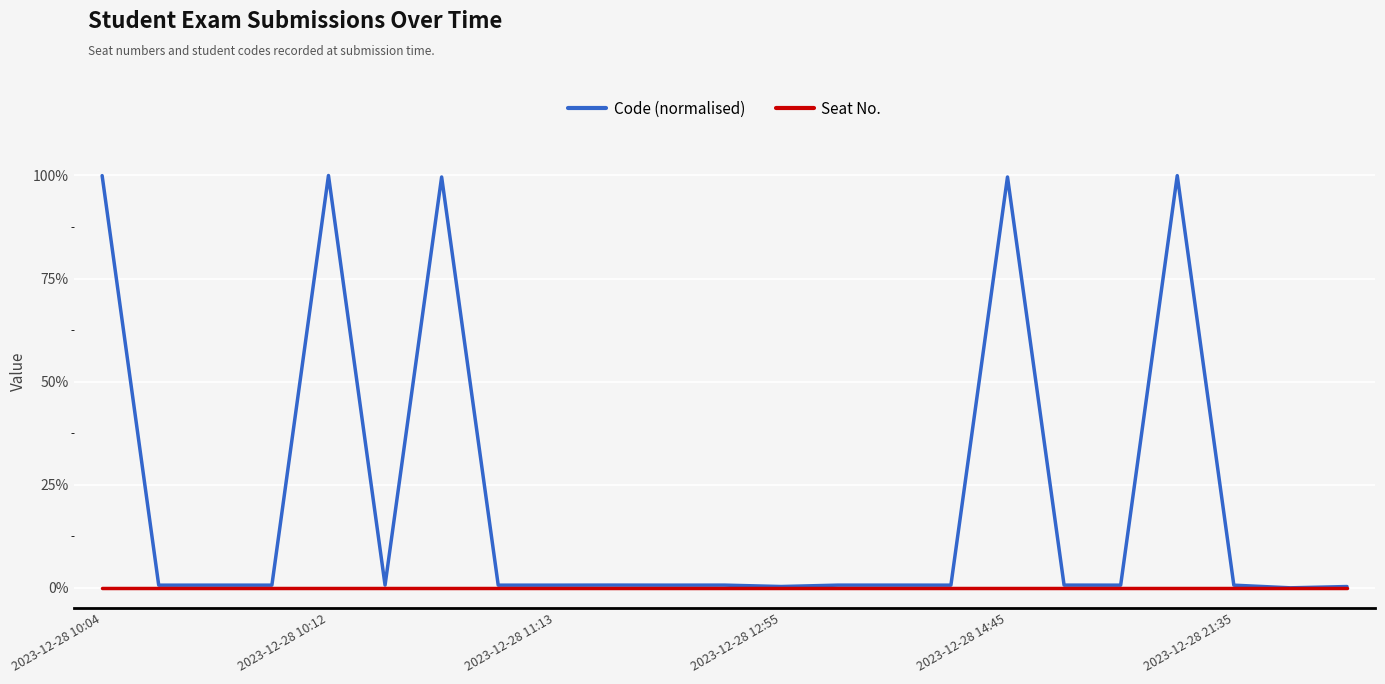

List the series in order of their overall mean, lowest first.

Seat No., Code (normalised)